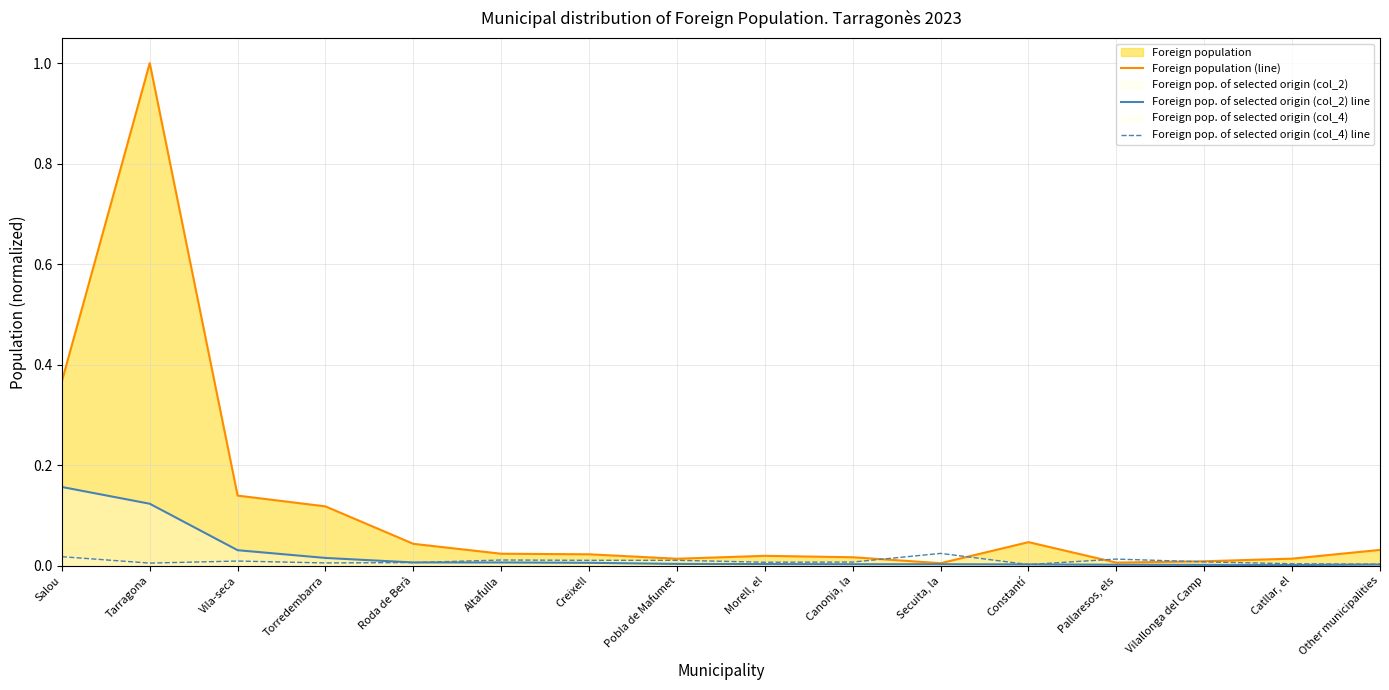

Reading left to right, what are all the values shown in this chart?

Foreign population (line): Salou=0.4	Tarragona=1.0	Vila-seca=0.1	Torredembarra=0.1	Roda de Berà=0.0	Altafulla=0.0	Creixell=0.0	Pobla de Mafumet=0.0	Morell, el=0.0	Canonja, la=0.0	Secuita, la=0.0	Constantí=0.0	Pallaresos, els=0.0	Vilallonga del Camp=0.0	Catllar, el=0.0	Other municipalities=0.0
Foreign pop. of selected origin (col_2) line: Salou=0.2	Tarragona=0.1	Vila-seca=0.0	Torredembarra=0.0	Roda de Berà=0.0	Altafulla=0.0	Creixell=0.0	Pobla de Mafumet=0.0	Morell, el=0.0	Canonja, la=0.0	Secuita, la=0.0	Constantí=0.0	Pallaresos, els=0.0	Vilallonga del Camp=0.0	Catllar, el=0.0	Other municipalities=0.0
Foreign pop. of selected origin (col_4) line: Salou=0.0	Tarragona=0.0	Vila-seca=0.0	Torredembarra=0.0	Roda de Berà=0.0	Altafulla=0.0	Creixell=0.0	Pobla de Mafumet=0.0	Morell, el=0.0	Canonja, la=0.0	Secuita, la=0.0	Constantí=0.0	Pallaresos, els=0.0	Vilallonga del Camp=0.0	Catllar, el=0.0	Other municipalities=0.0